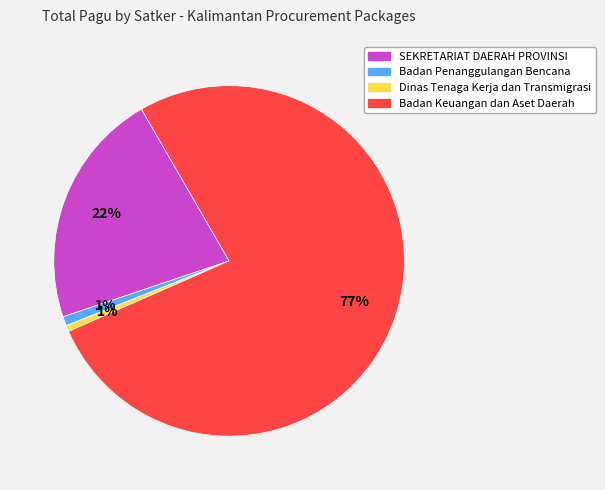

Does any single category account for the majority?

Yes